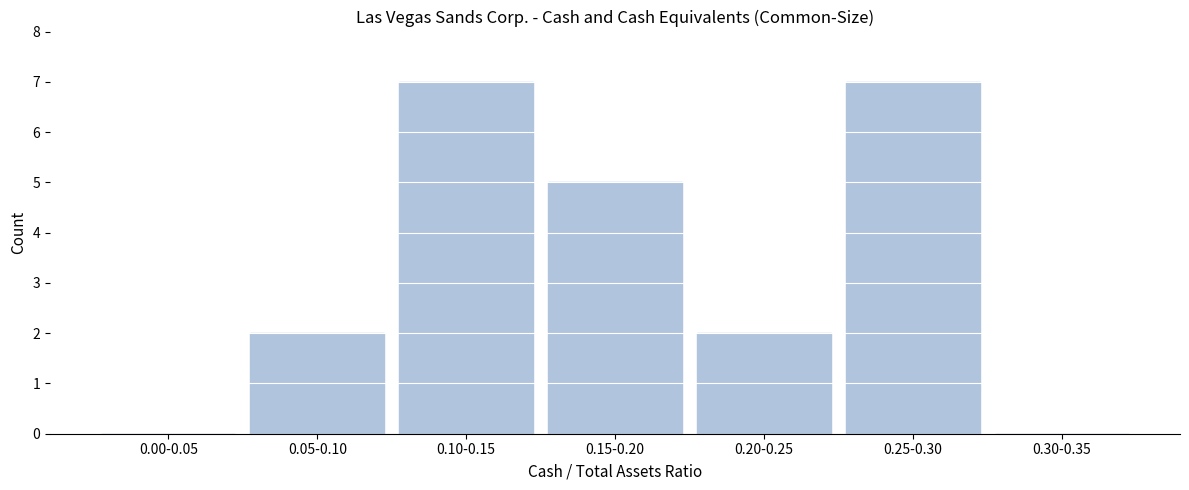

Reading right to left, what are all the values shown in this chart?

0.30-0.35=0	0.25-0.30=7	0.20-0.25=2	0.15-0.20=5	0.10-0.15=7	0.05-0.10=2	0.00-0.05=0